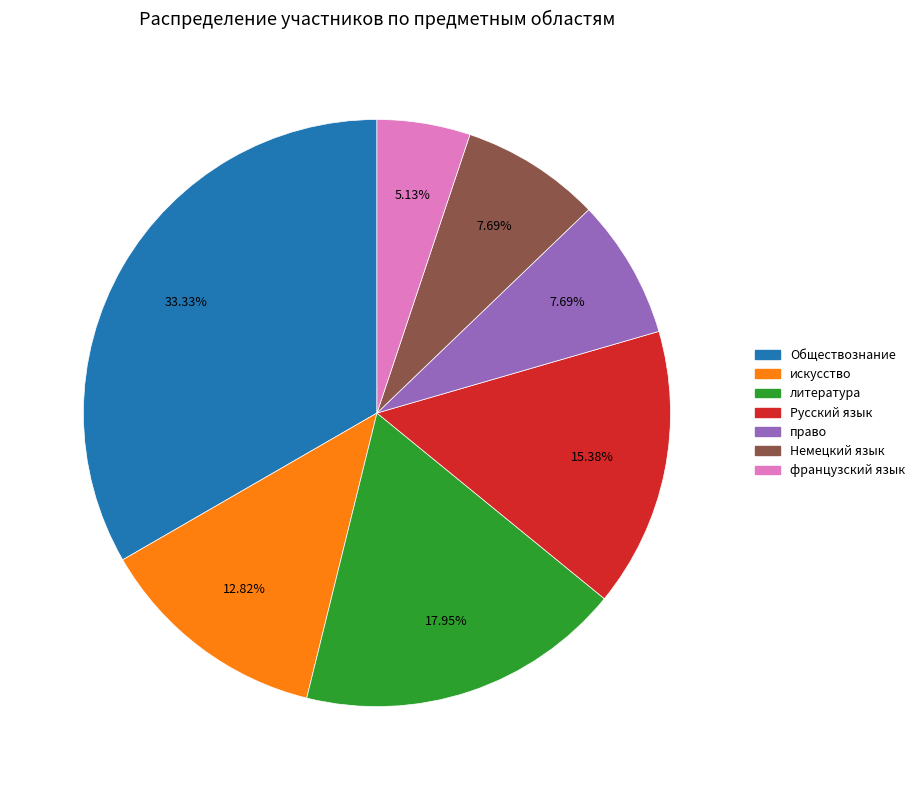

How many segments does this pie chart have?

7